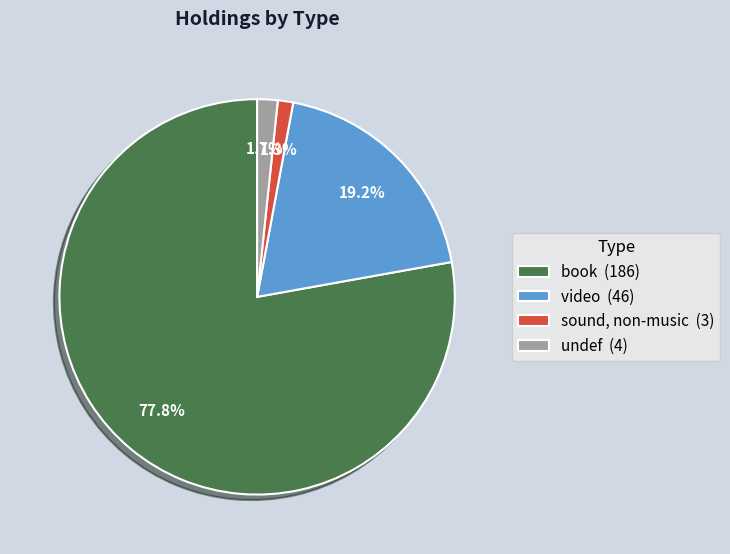

Which slice is the largest?

book